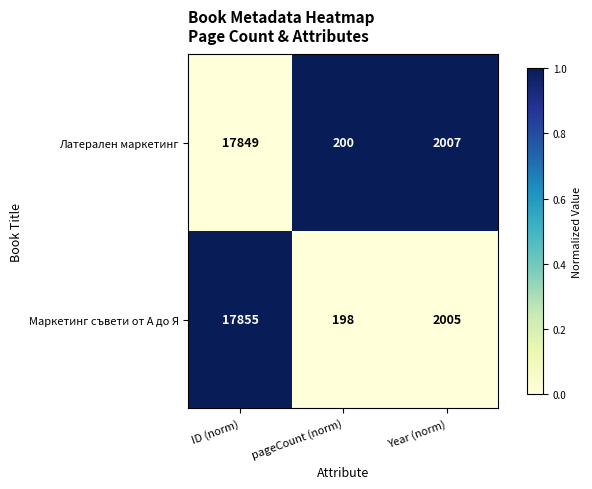

What is the difference between the Латерален маркетинг values at ID (norm) and pageCount (norm)?

17649